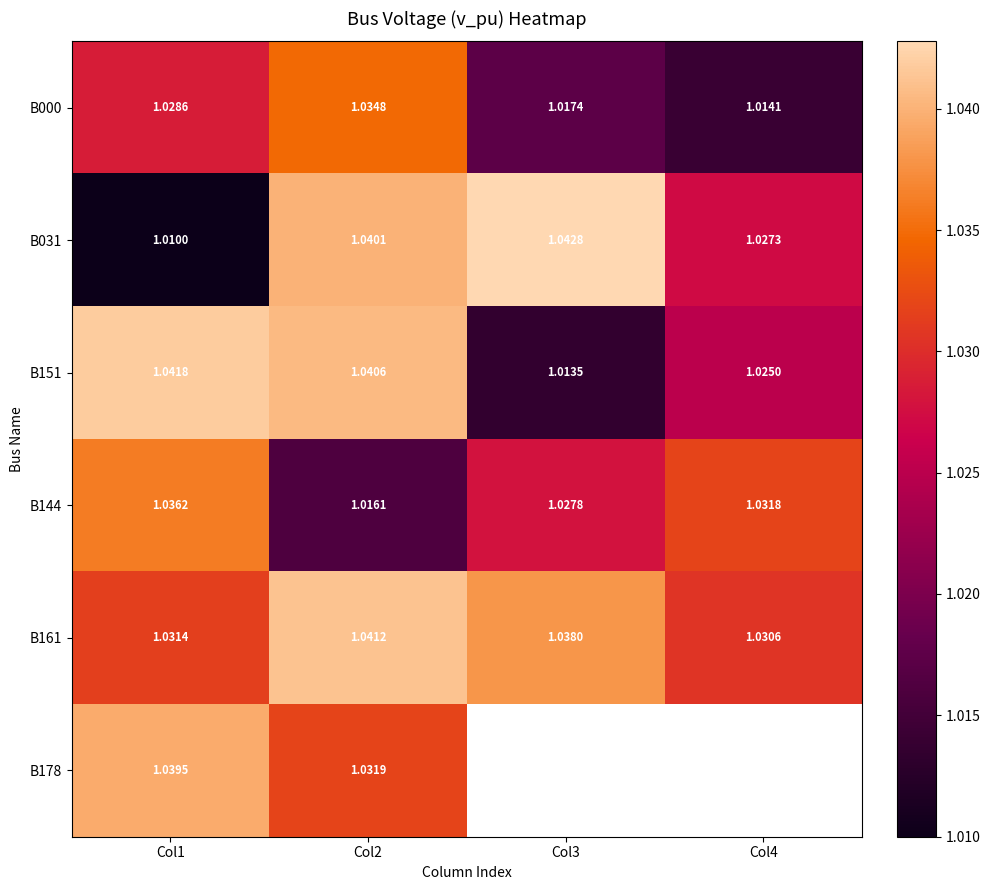

Which has a higher value, Col4 or Col1?

Col1